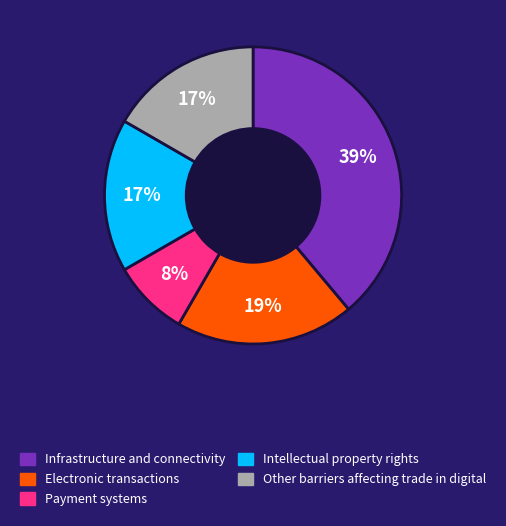

What is the smallest slice in the pie chart?

Payment systems